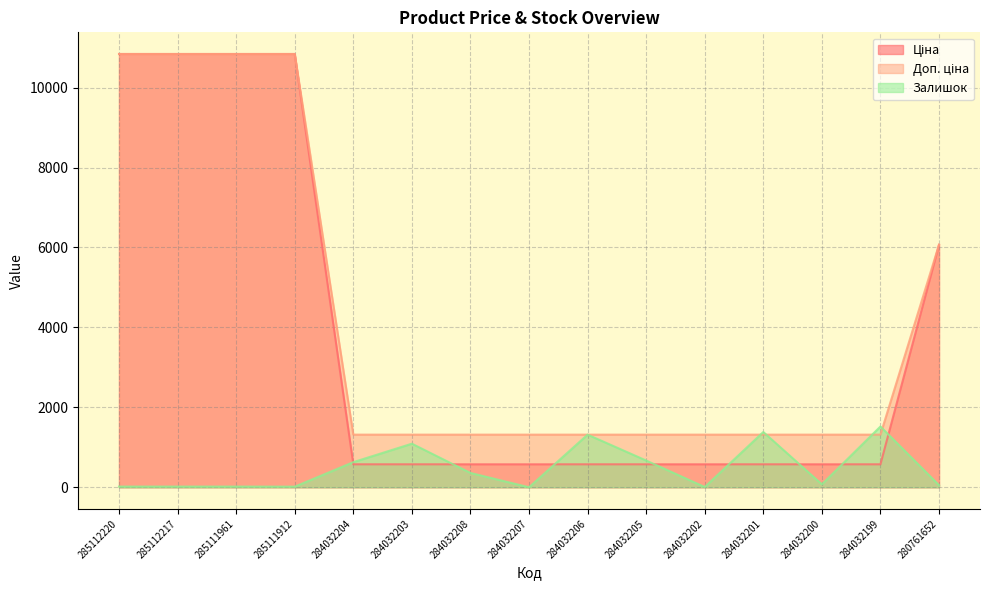

What is the label of the 6th point from the left?

284032203